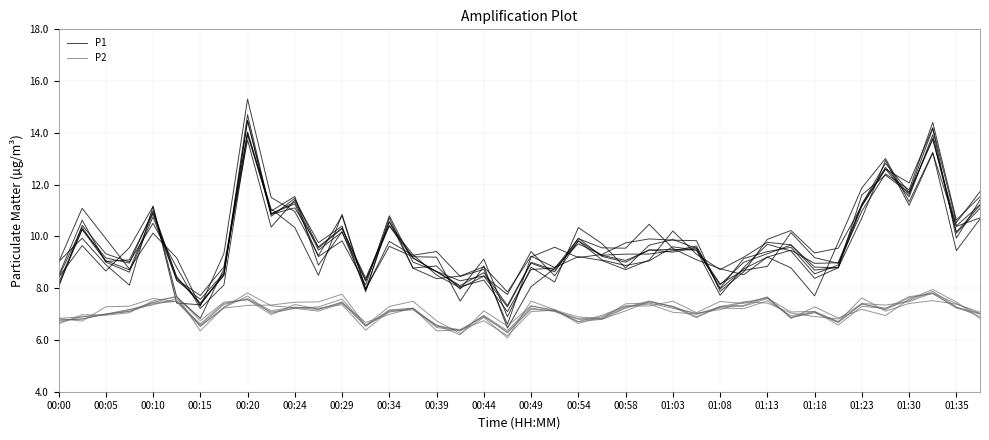

How many distinct data groups are displayed?

2